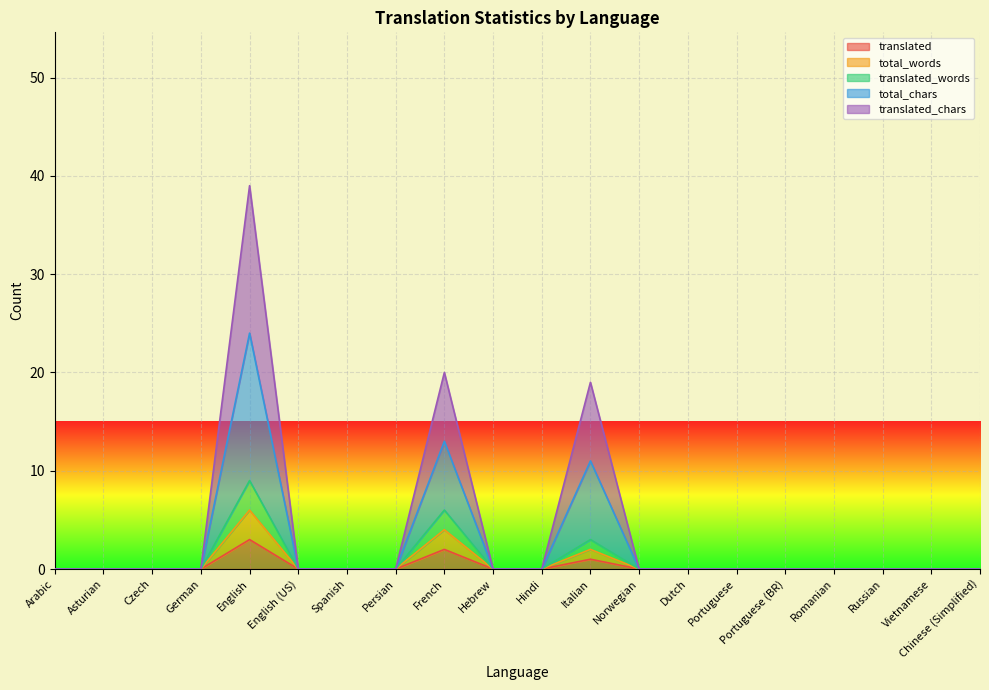

What is the average value of the total_words series?

1